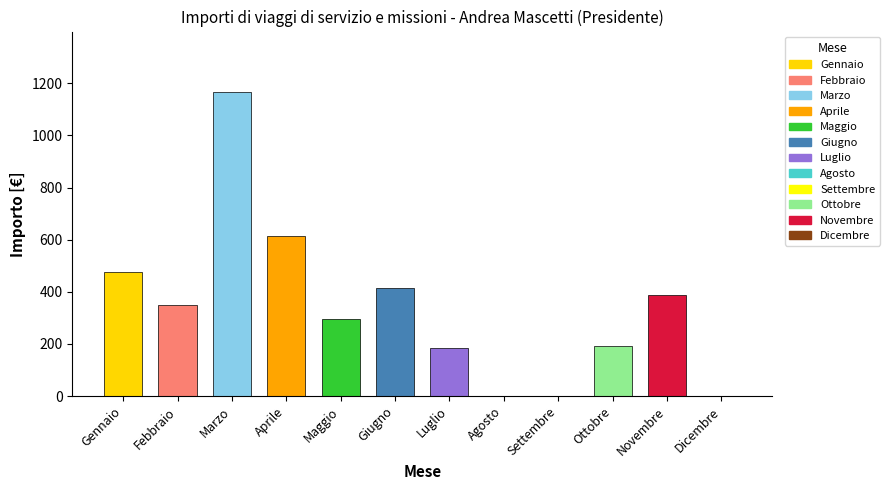

What is the average value?

339.9